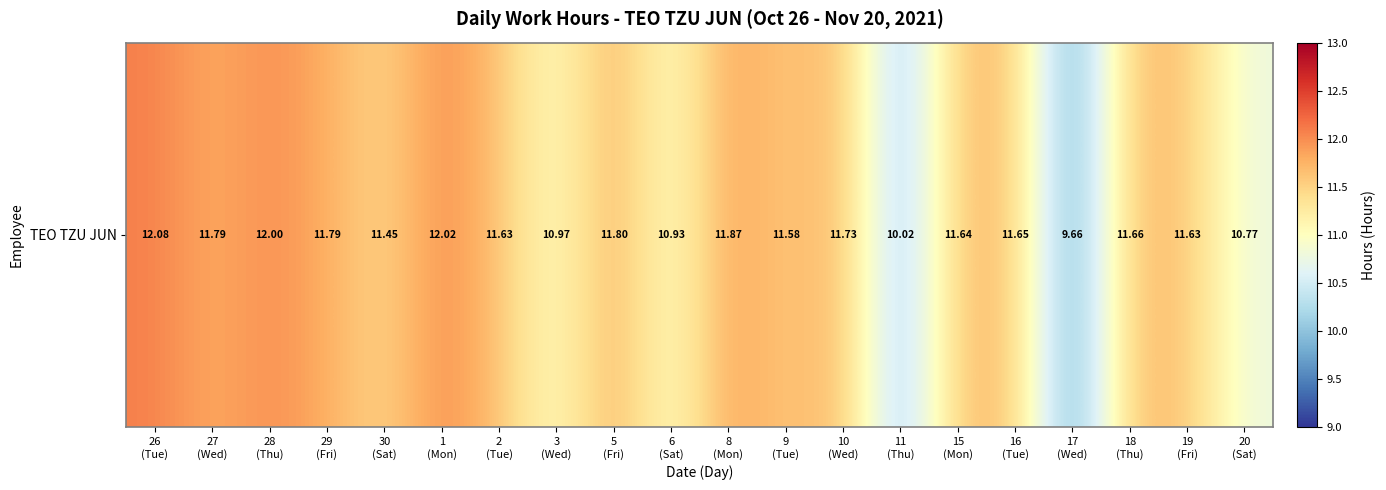

What is the greatest value displayed?

12.1